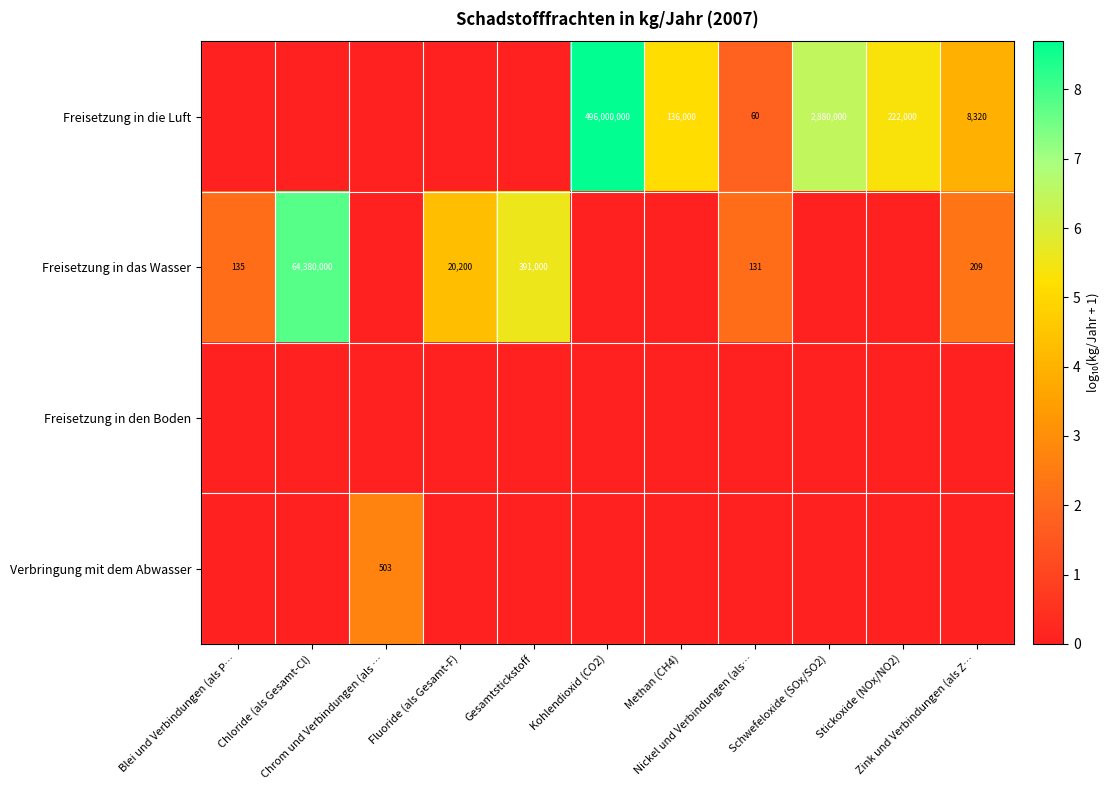

How many values in Freisetzung in die Luft are above zero?

6